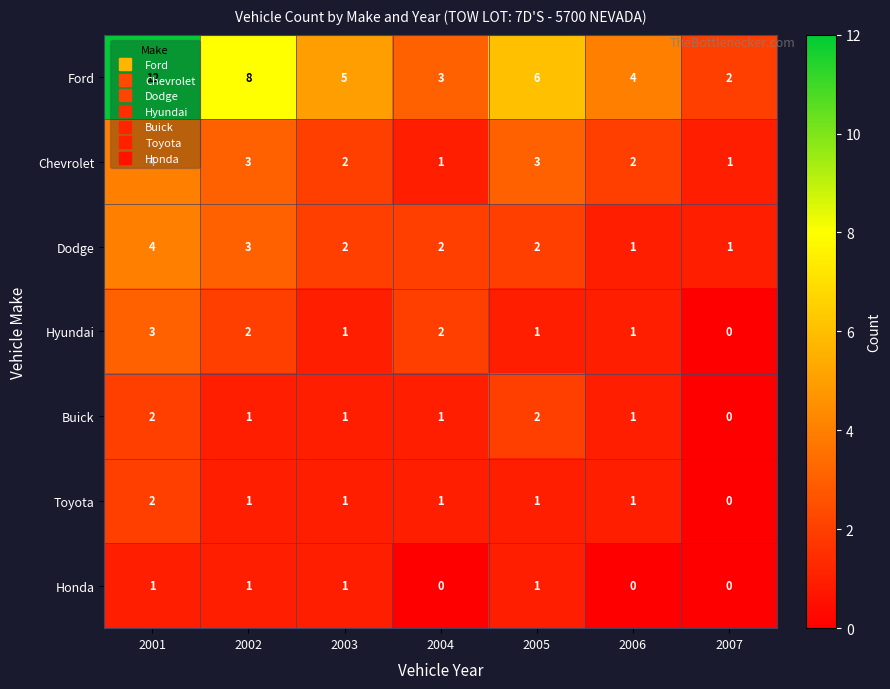

True or false: Buick has a value of 2 at 2006.

False